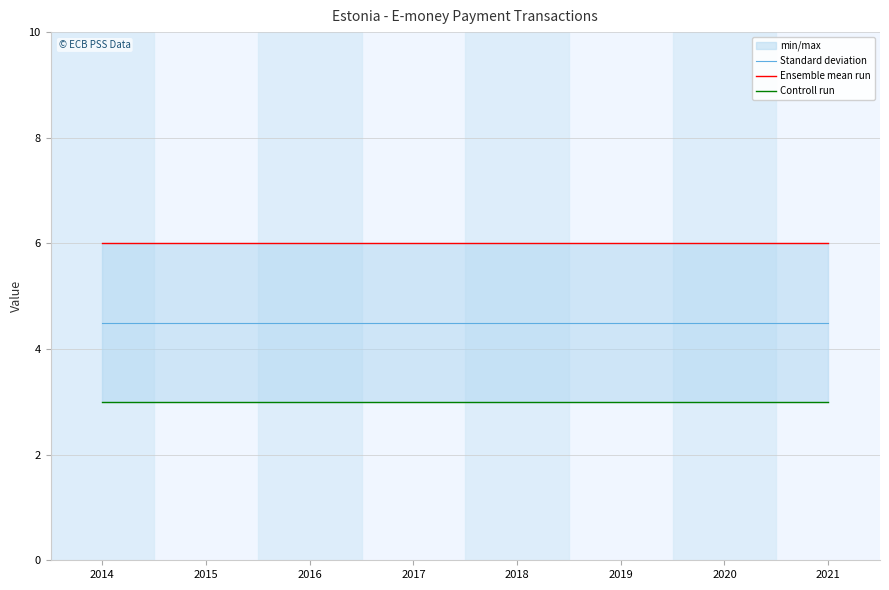

Reading left to right, what are all the values shown in this chart?

Standard deviation: 4.5	4.5	4.5	4.5	4.5	4.5	4.5	4.5
Ensemble mean run: 6.0	6.0	6.0	6.0	6.0	6.0	6.0	6.0
Controll run: 3.0	3.0	3.0	3.0	3.0	3.0	3.0	3.0